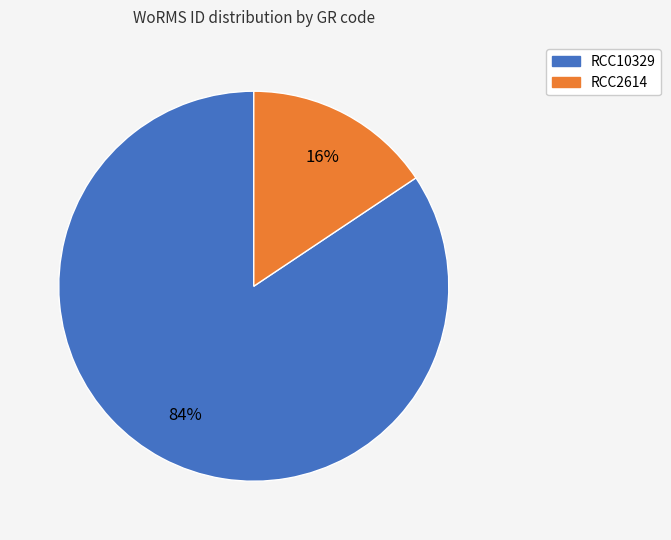

Which has a higher value, RCC10329 or RCC2614?

RCC10329